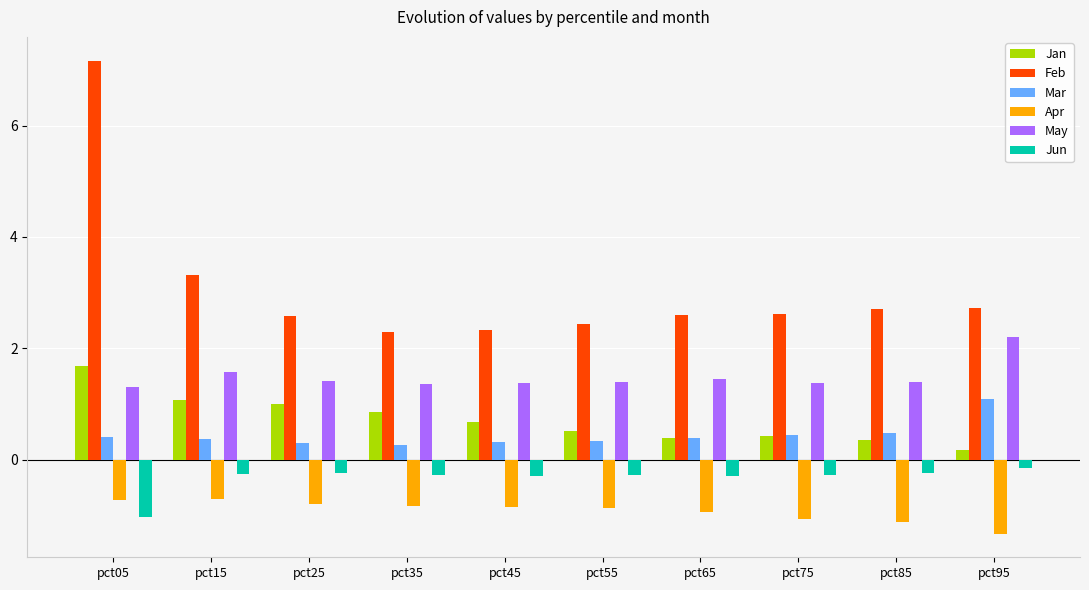

Which category has the lowest value in the Apr series?

pct95